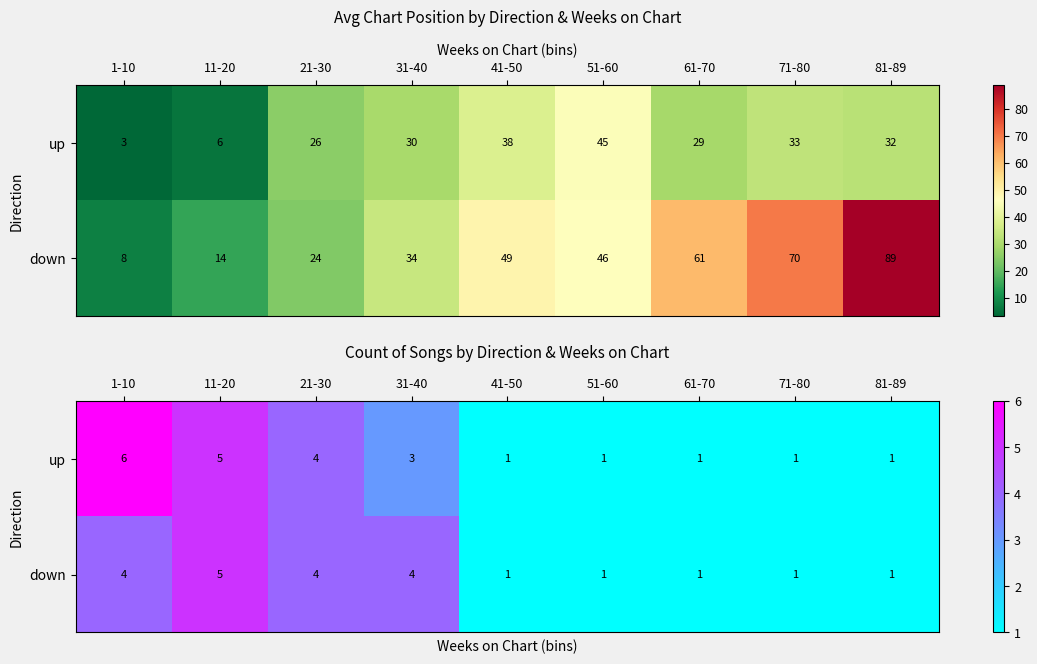

What is the difference between the maximum and minimum values in the down series?

4